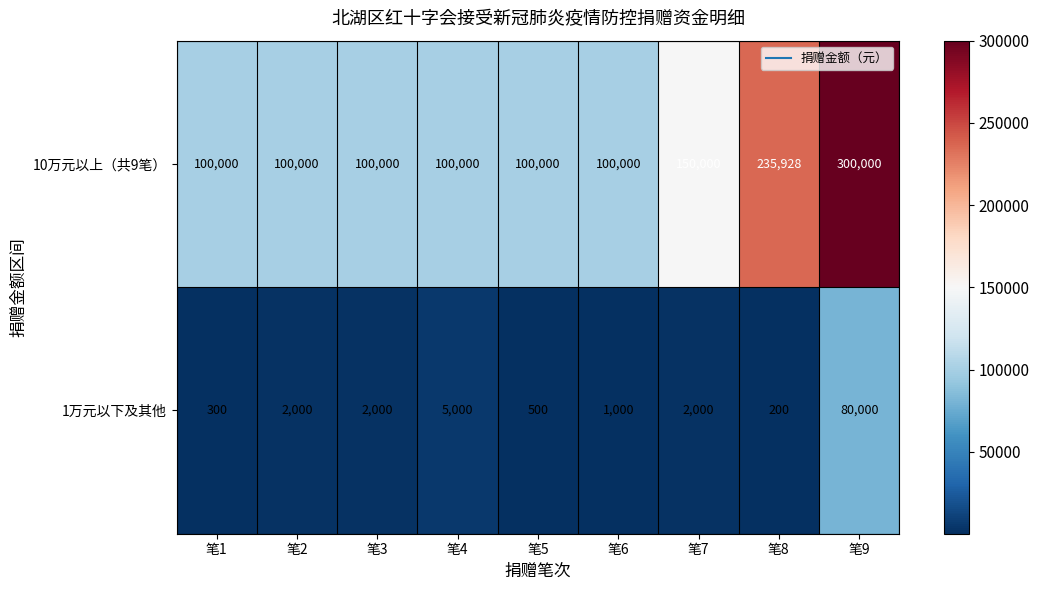

Between 笔6 and 笔7, which series saw the biggest shift?

10万元以上（共9笔）